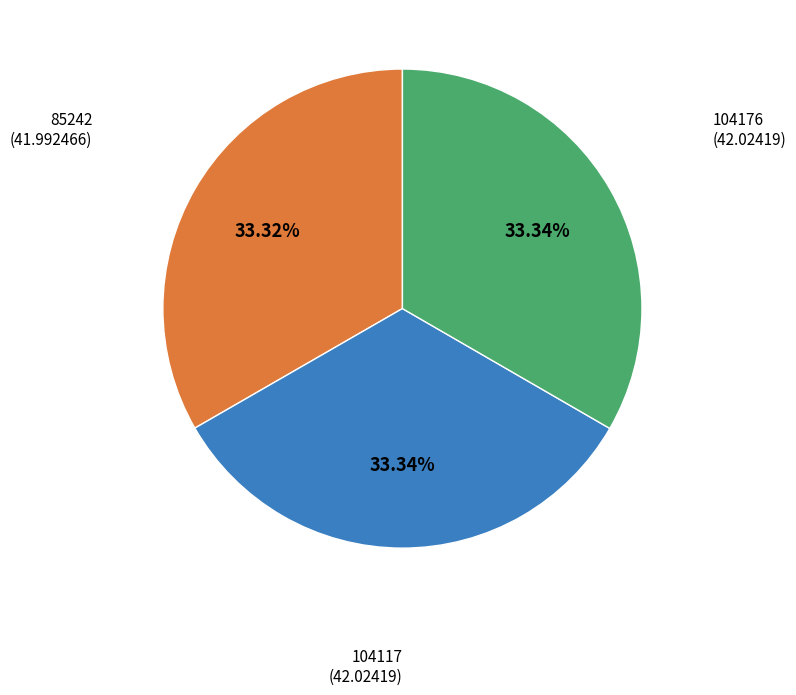

Count the number of slices in the pie.

3